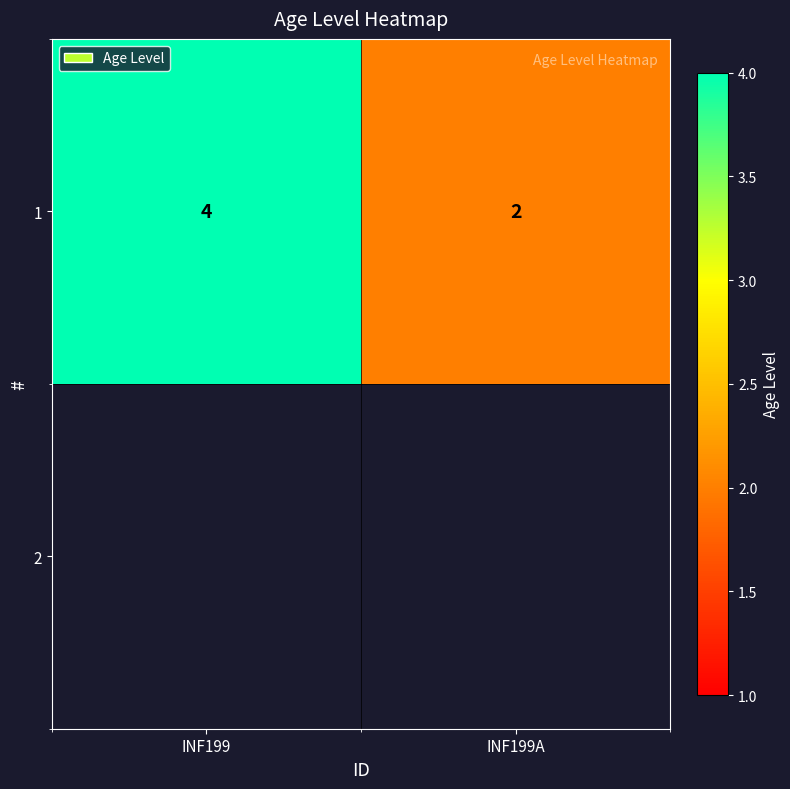

True or false: the data shows 2 at INF199A.

True